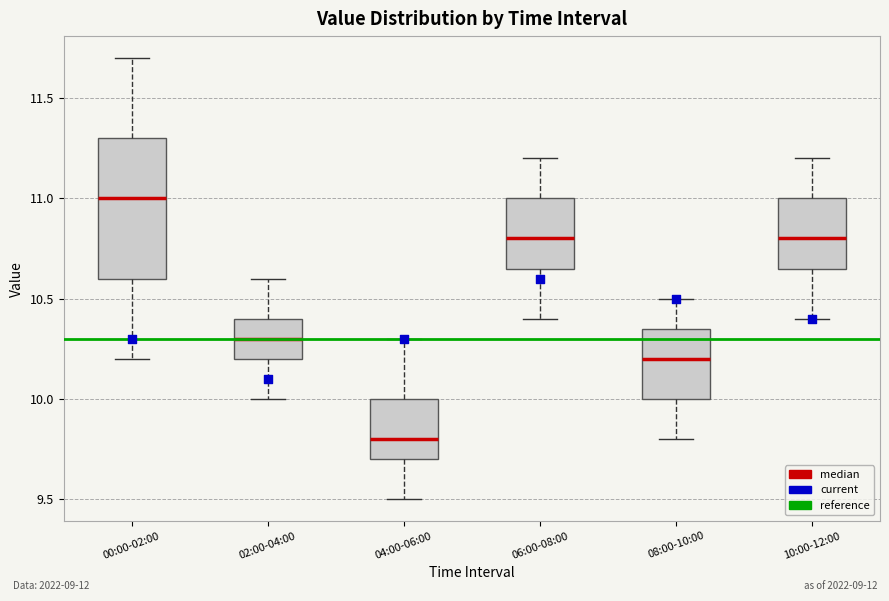

Reading left to right, transcribe this box plot: for each box, give where its median line is, the range the box spans, and where its two whiskers end, as read against the y-axis. The values are not printed on the chart, so give them approximately, as read against the axis.

00:00-02:00: median 11.00, box 10.60 to 11.30, whiskers 10.20 to 11.70
02:00-04:00: median 10.30, box 10.20 to 10.40, whiskers 10.00 to 10.60
04:00-06:00: median 9.80, box 9.70 to 10.00, whiskers 9.50 to 10.30
06:00-08:00: median 10.80, box 10.65 to 11.00, whiskers 10.40 to 11.20
08:00-10:00: median 10.20, box 10.00 to 10.35, whiskers 9.80 to 10.50
10:00-12:00: median 10.80, box 10.65 to 11.00, whiskers 10.40 to 11.20